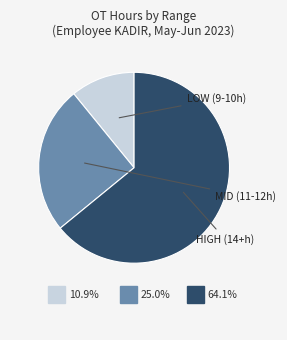

True or false: 10-Sat(2) accounts for 11% of the total.

False